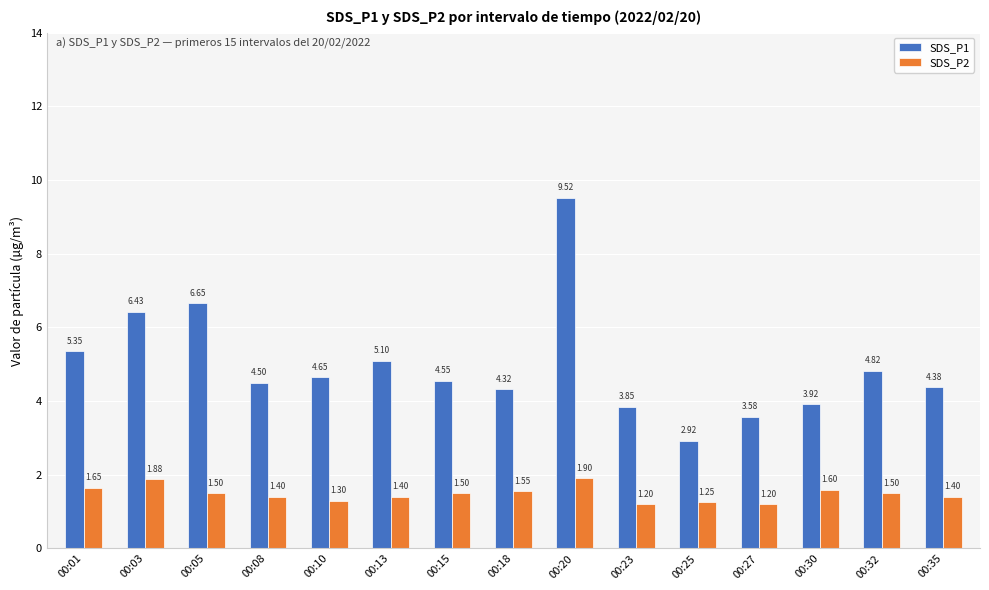

What is the smallest value displayed?

1.2